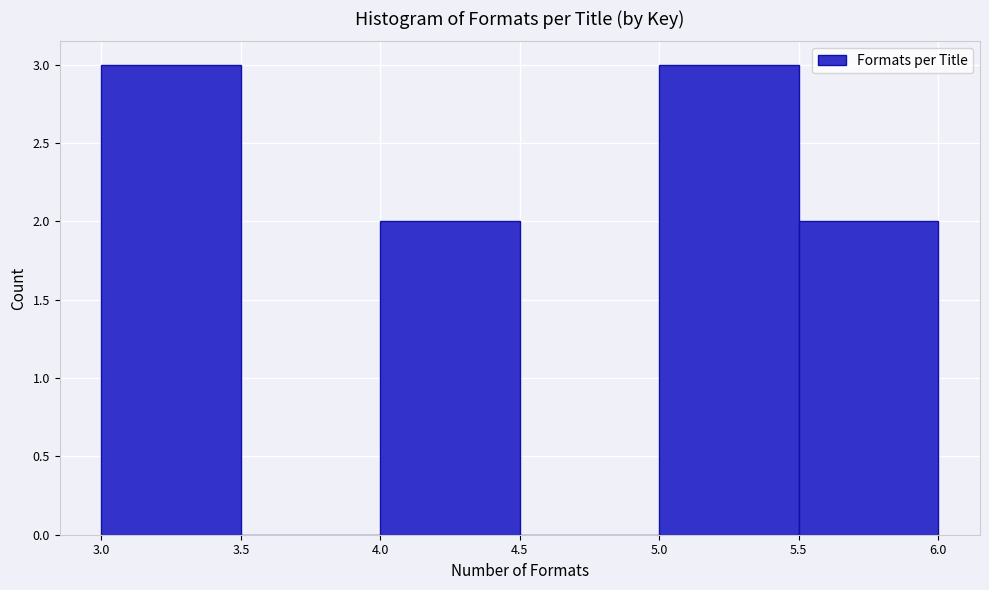

How tall is the bar that spans 4.0 to 4.5 on the x-axis? The values are not printed on the chart, so give them approximately, as read against the axis.

2